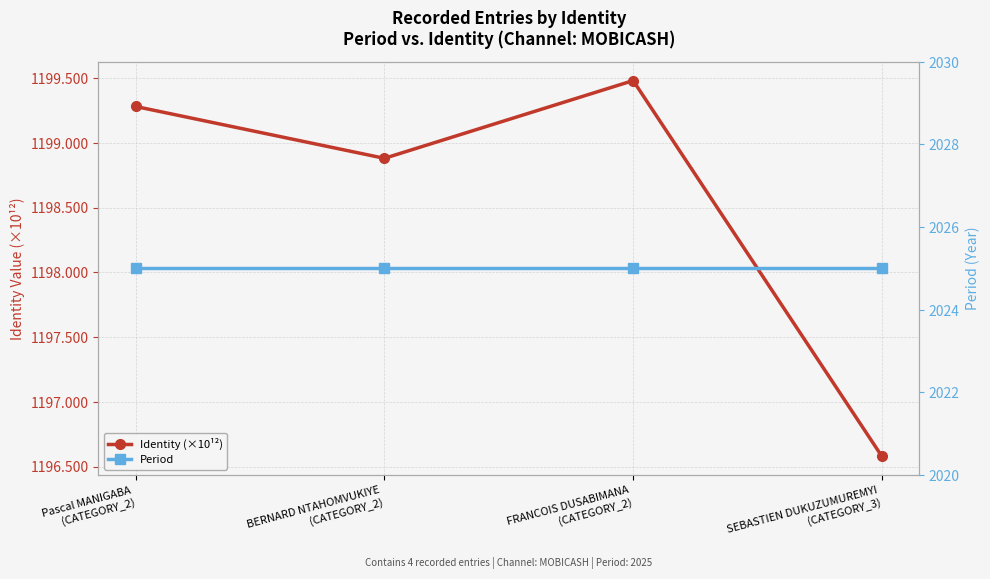

How many lines are shown in the chart?

2